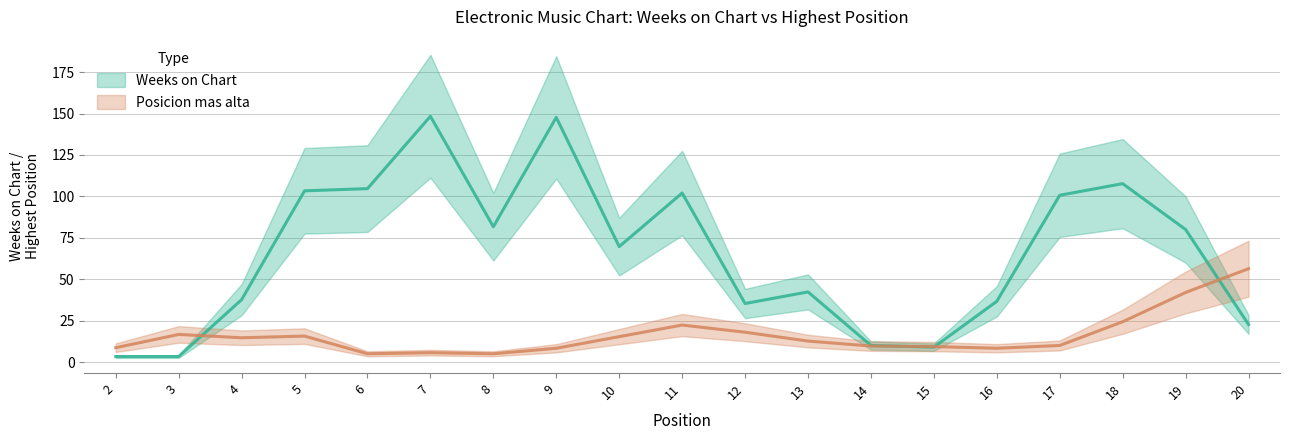

Does the chart have visible grid lines?

Yes